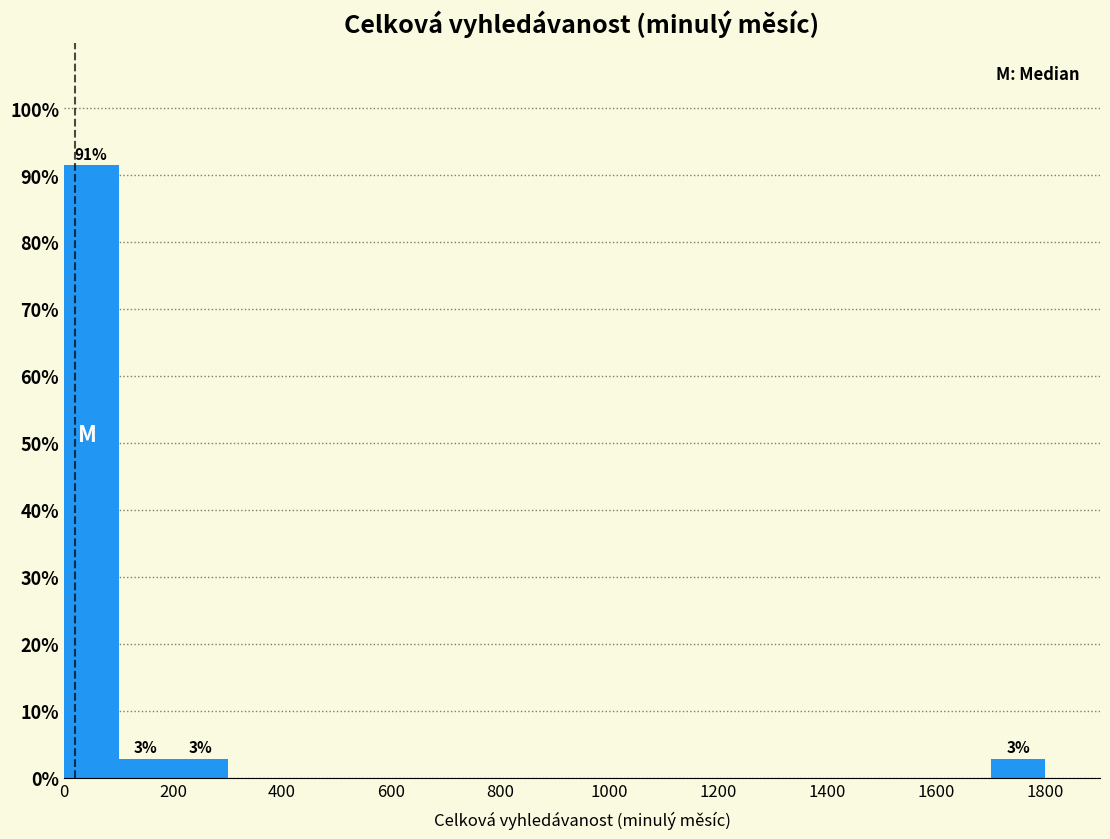

Which range on the x-axis has the tallest bar?

0 to 100